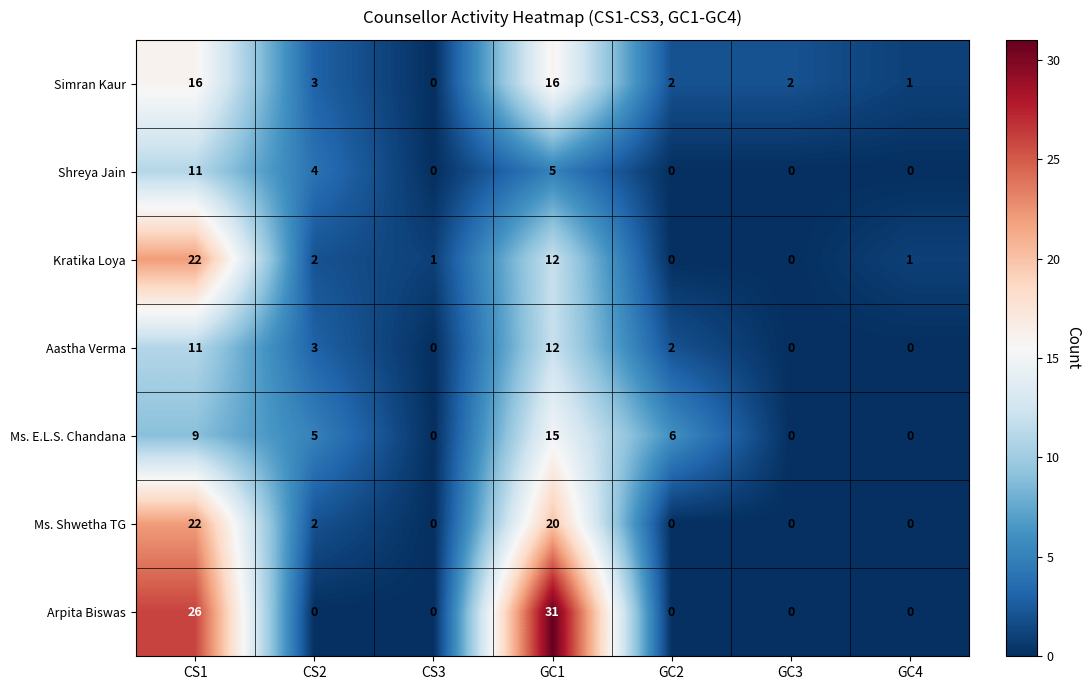

Between CS3 and GC3, which series saw the biggest shift?

Simran Kaur